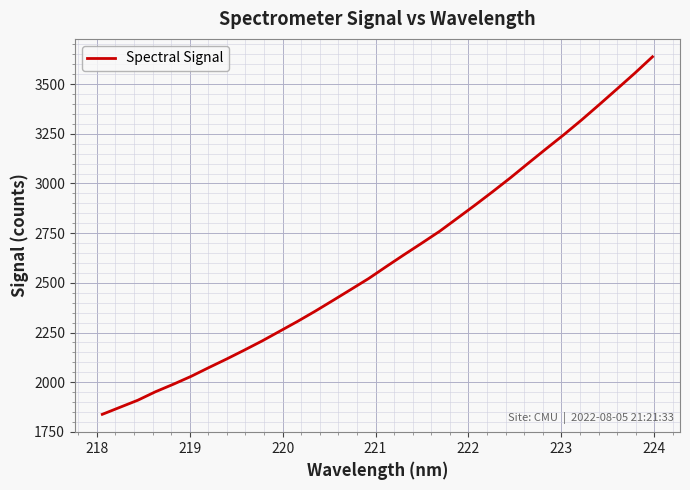

What is the minimum value shown in the chart?

1838.3